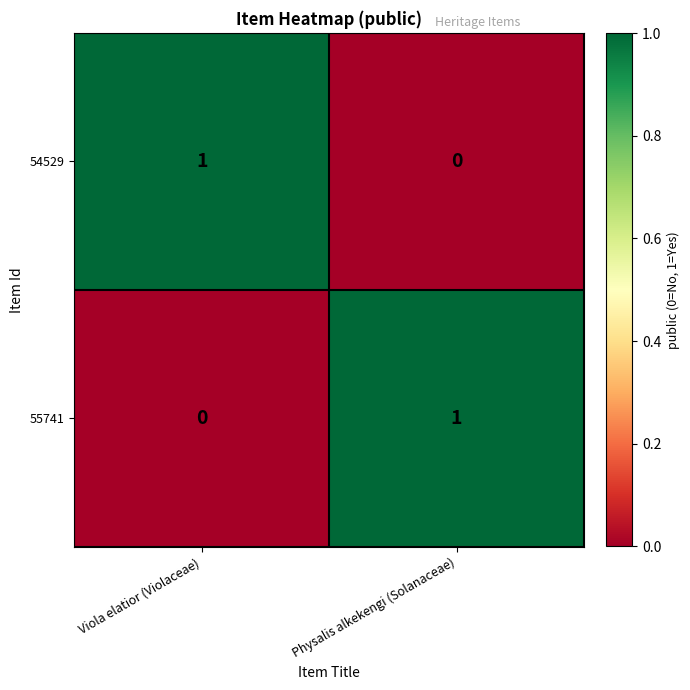

Rank the categories by 54529 value from highest to lowest.

Viola elatior (Violaceae), Physalis alkekengi (Solanaceae)